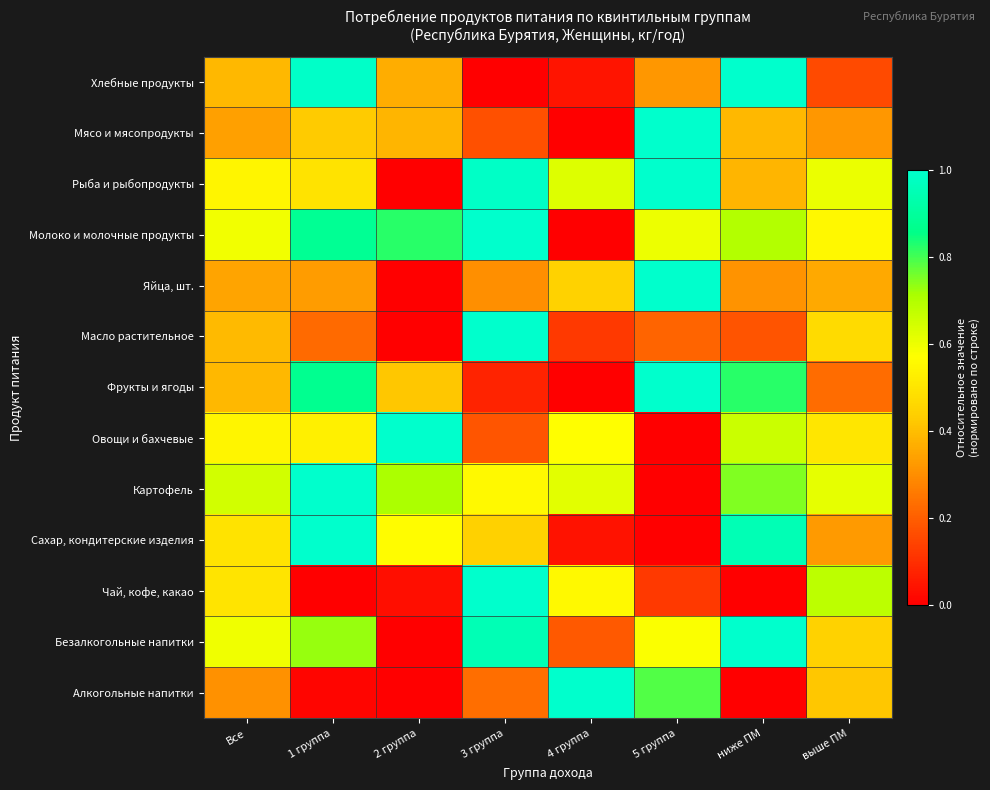

At which category is the sum across all series the highest?

1 группа